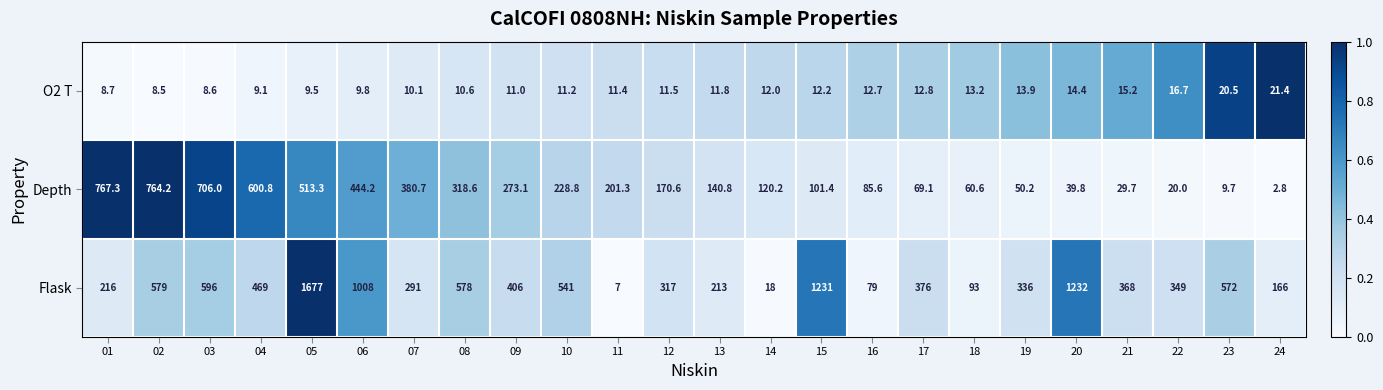

What is the average value of the O2 T series?

12.4